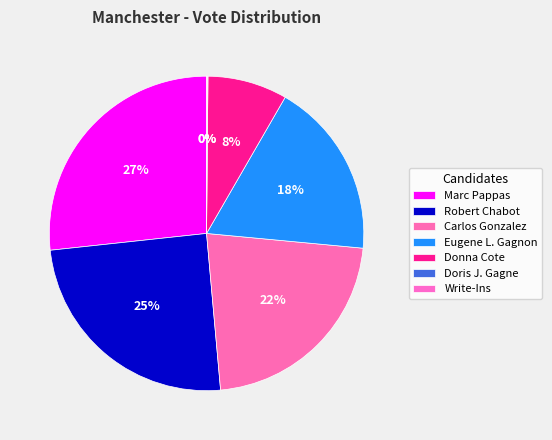

Between Donna Cote and Robert Chabot, which is larger?

Robert Chabot